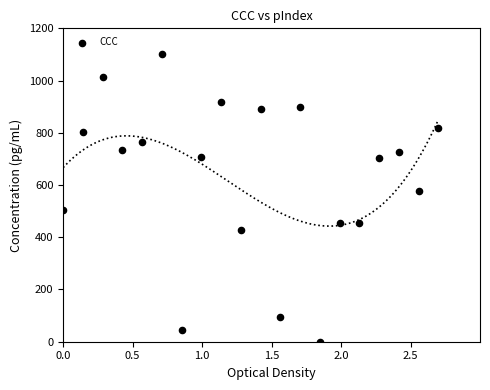

What is the range of X values (max minus min)?

2.7